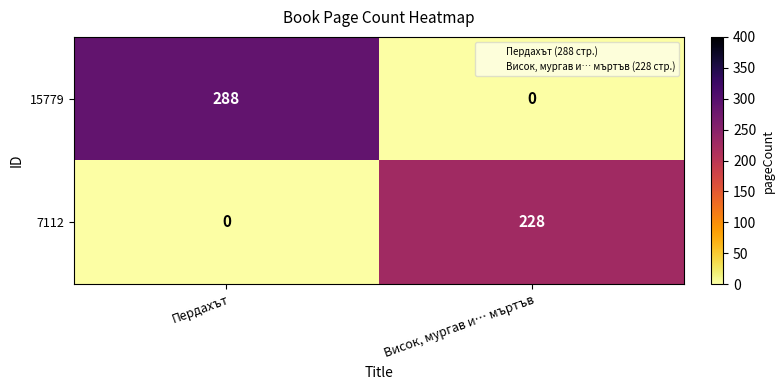

At which category does the chart reach its peak across all series?

Пердахът